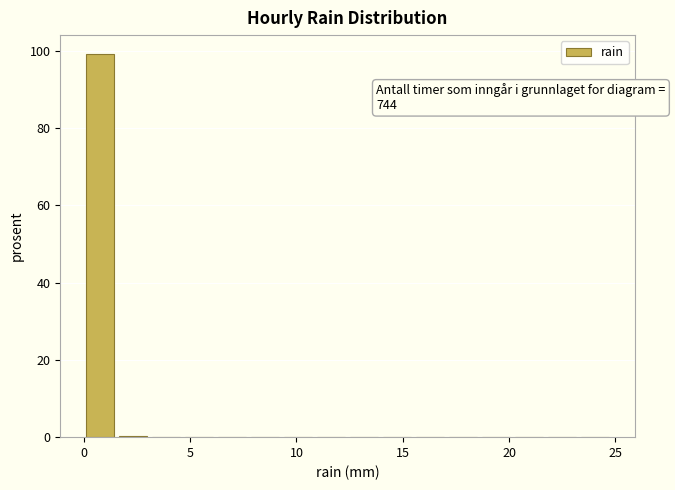

Around what value on the x-axis is the tallest bar? Give the approximate position of its centre, as read against the axis.

1.0